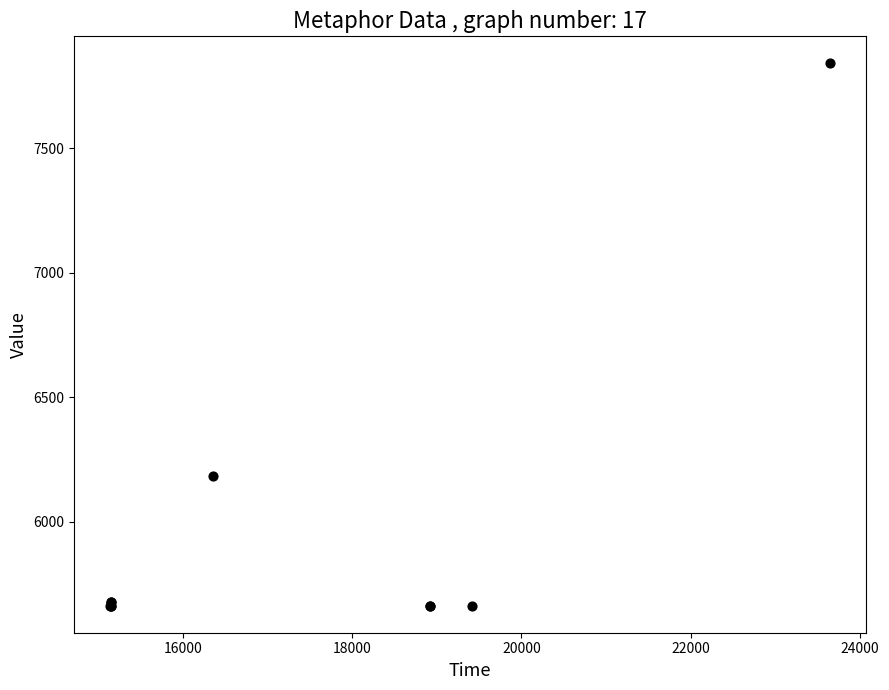

What Y value in the scatter plot is closest to 6751?

6183